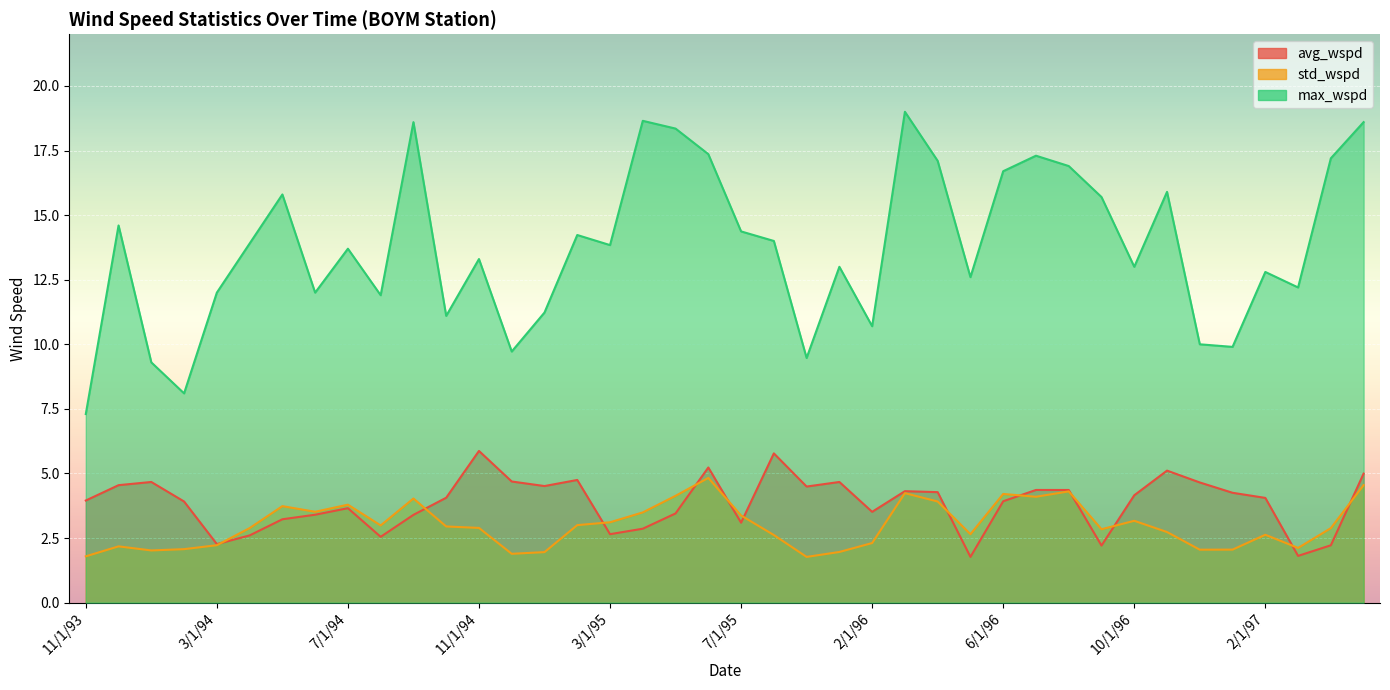

What is the sum of all max_wspd values?

551.4